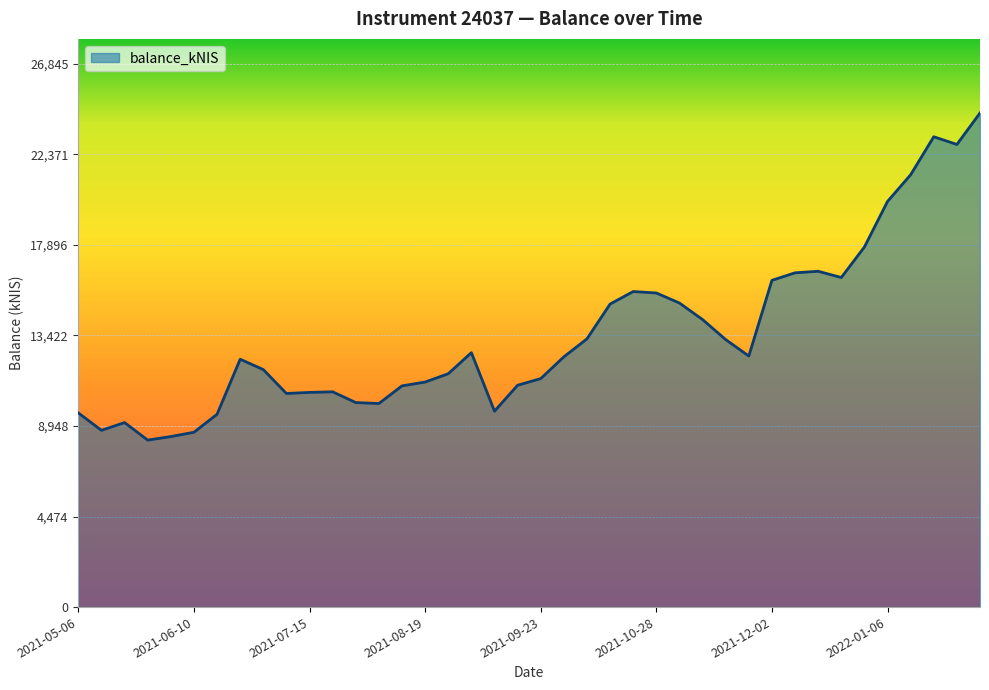

What is the difference between the maximum and minimum values?

16156.2